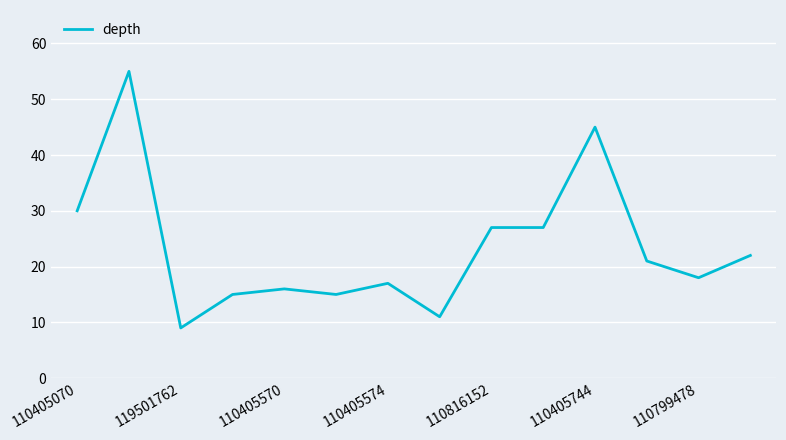

What is the difference between the maximum and minimum values?

46